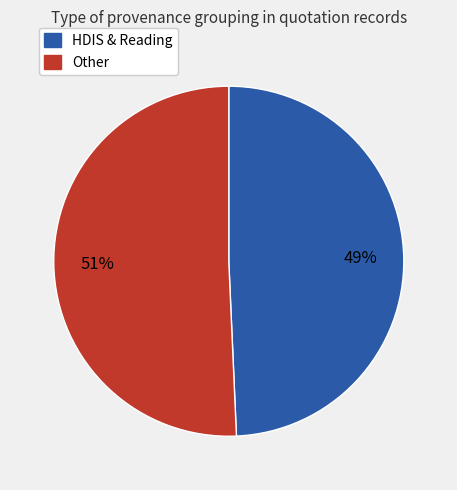

To the nearest percent, what is the average slice percentage?

50%